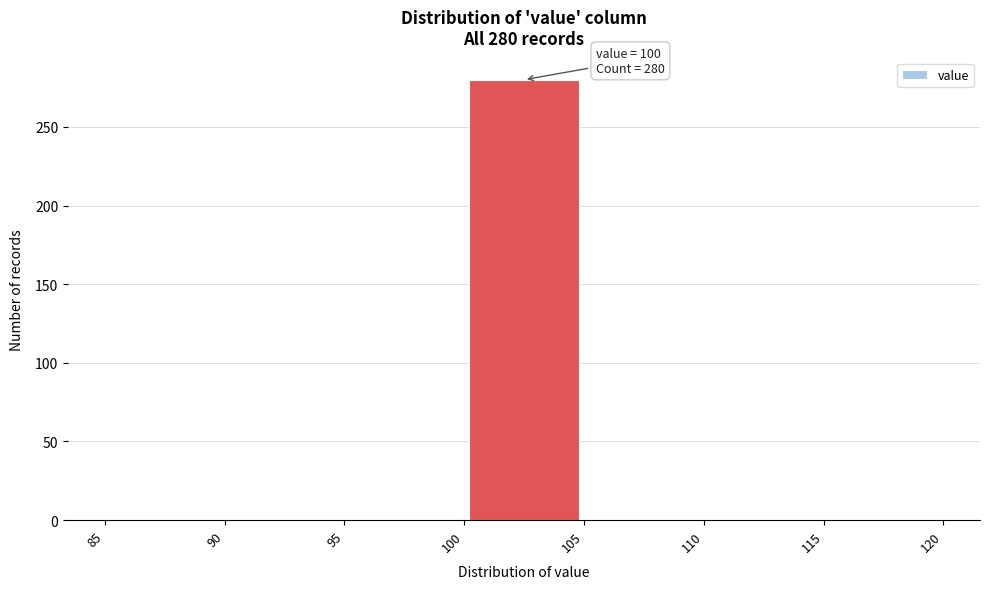

Over which range of the x-axis is the bar tallest?

100 to 105